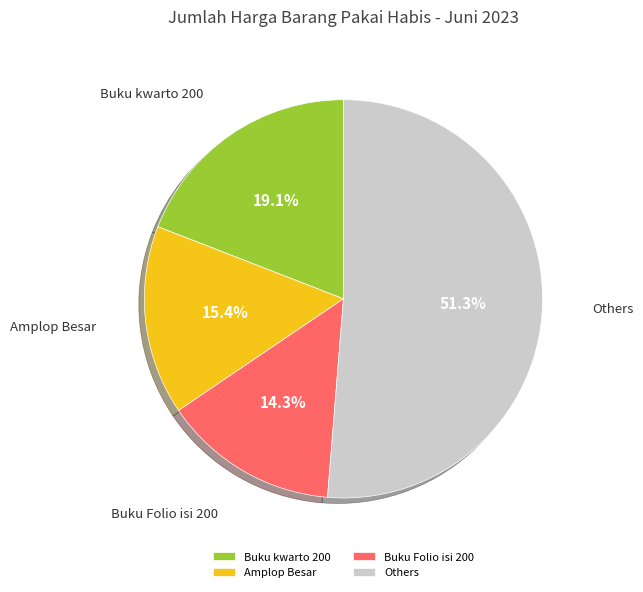

True or false: Buku Folio isi 200 accounts for 14% of the total.

True